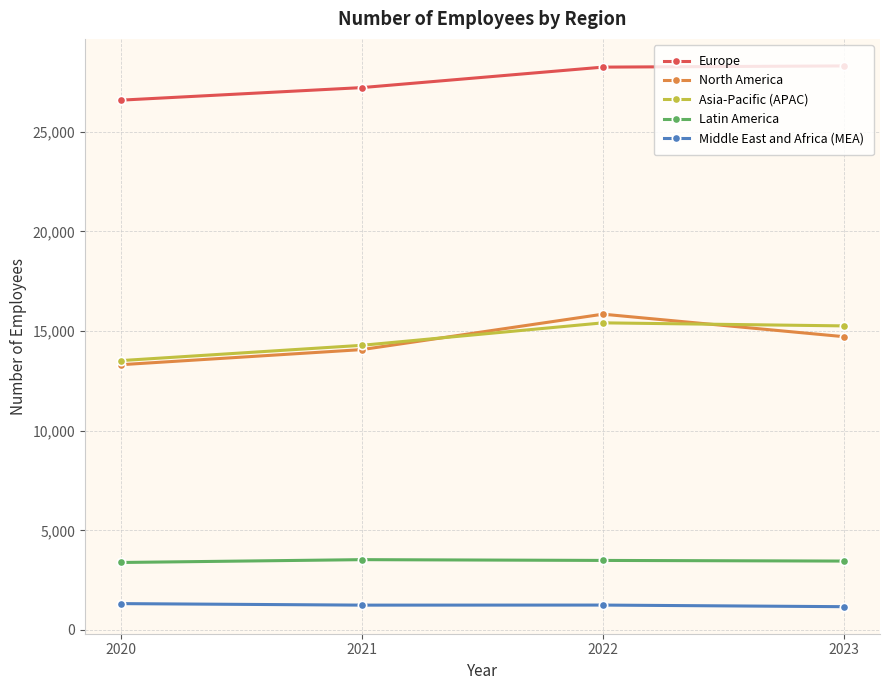

What is the value of the Latin America point at the 1st from the left?

3387